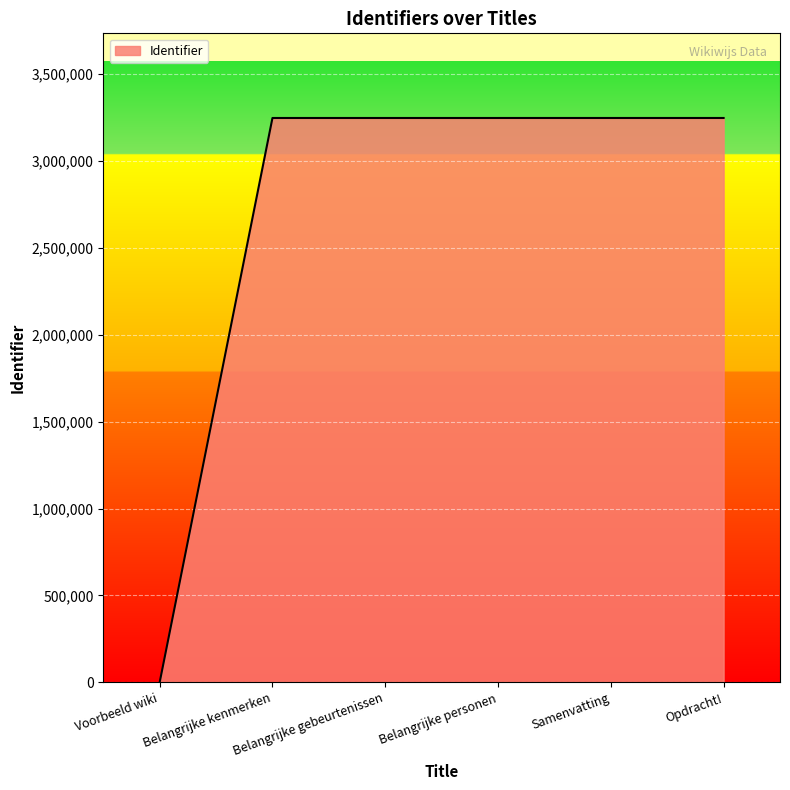

What is the difference between the maximum and minimum values?

3247238